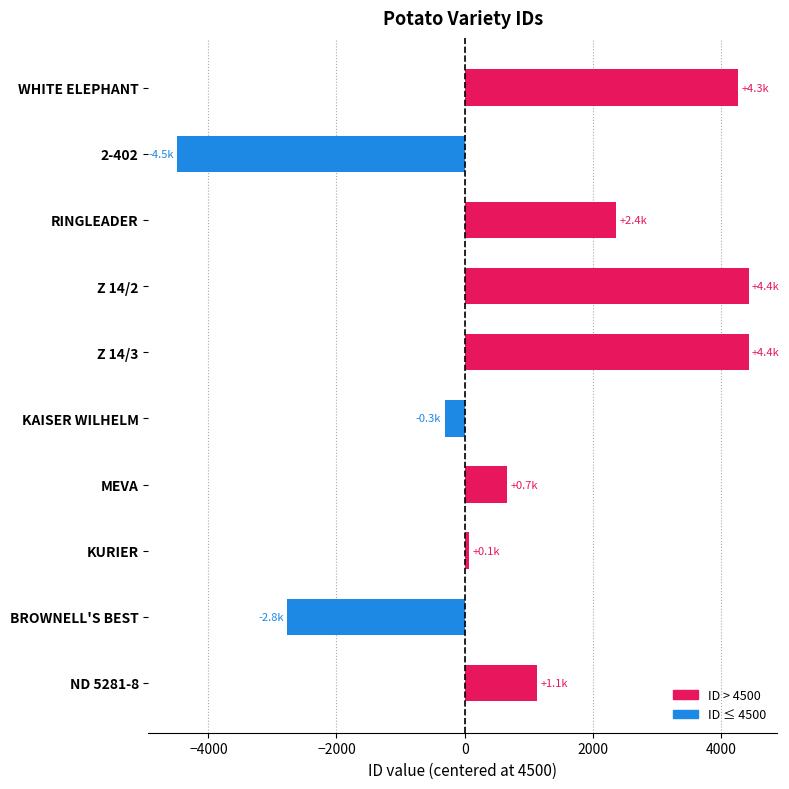

What is the minimum value shown in the chart?

-4488